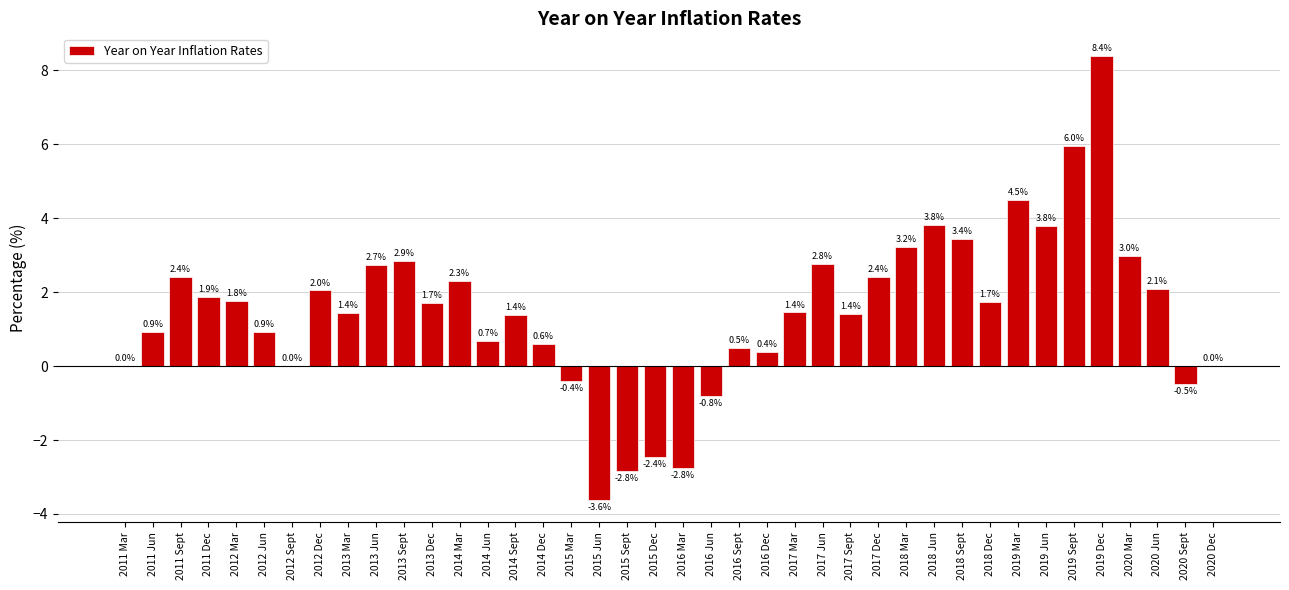

What is the sum of all values?

59.1